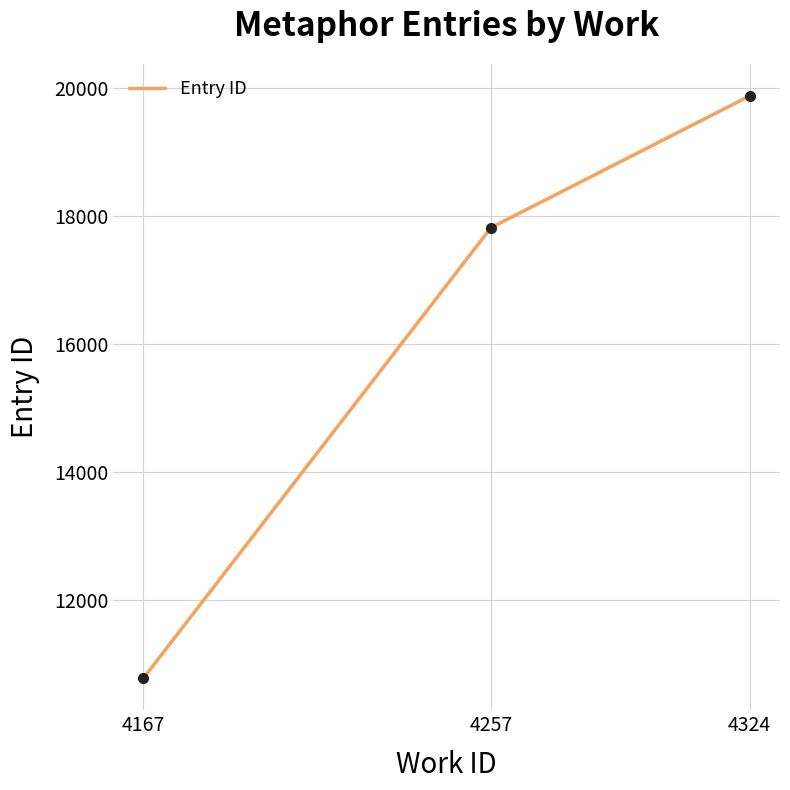

List the labels in order of value, smallest first.

4167, 4257, 4324